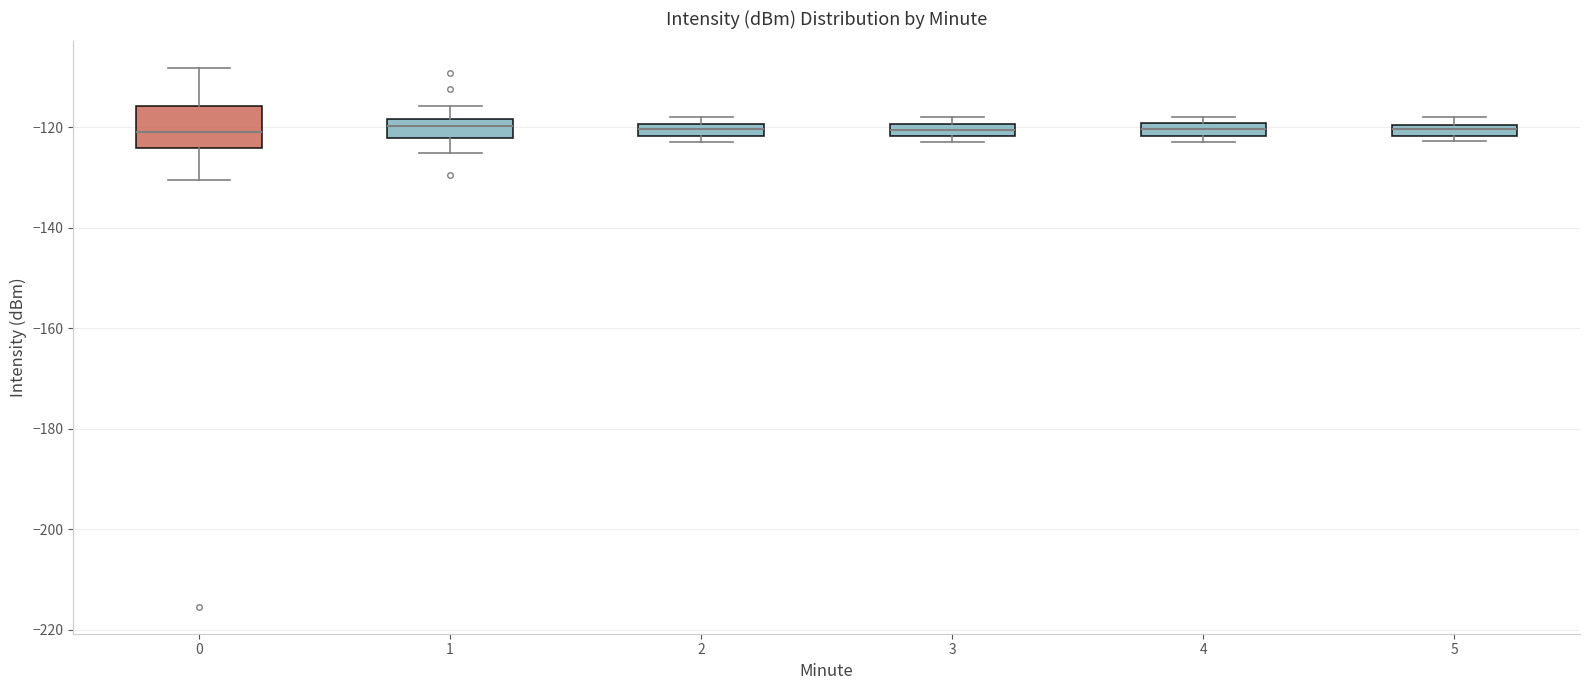

Which box is the tallest, from its lower edge to its upper edge?

0